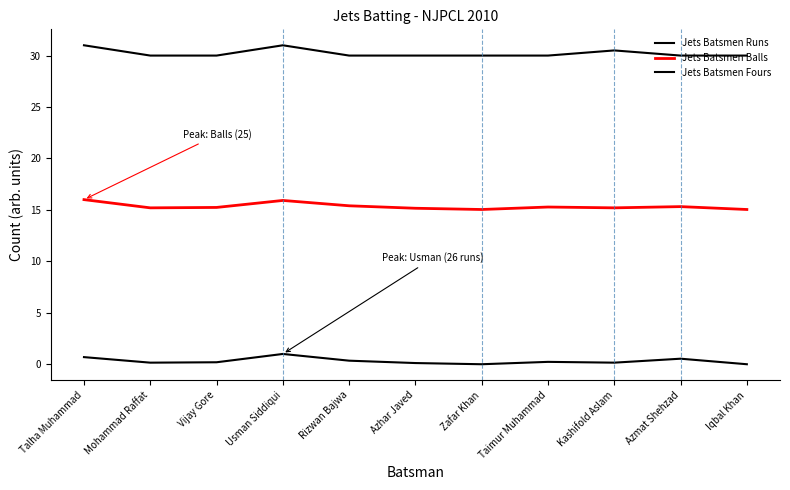

Which series changed the most between Rizwan Bajwa and Iqbal Khan?

Jets Batsmen Balls